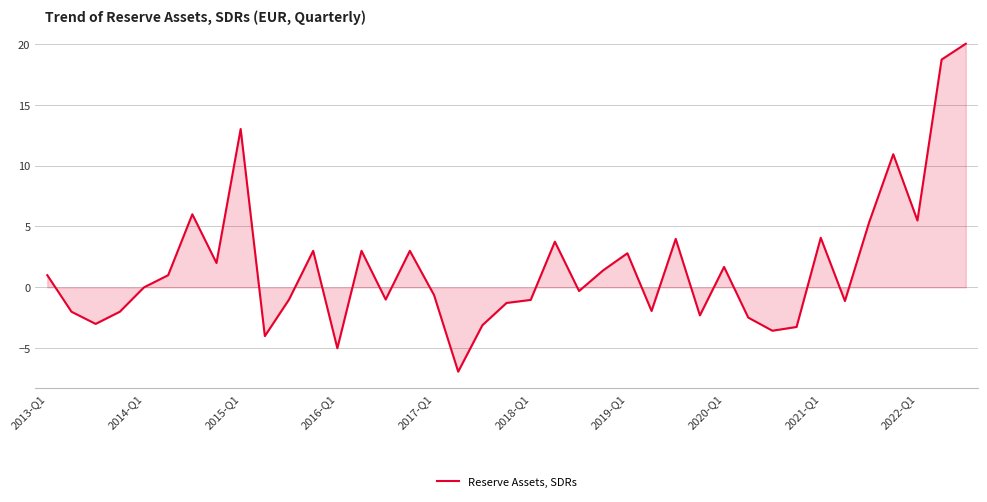

What is the smallest value displayed?

-6.9